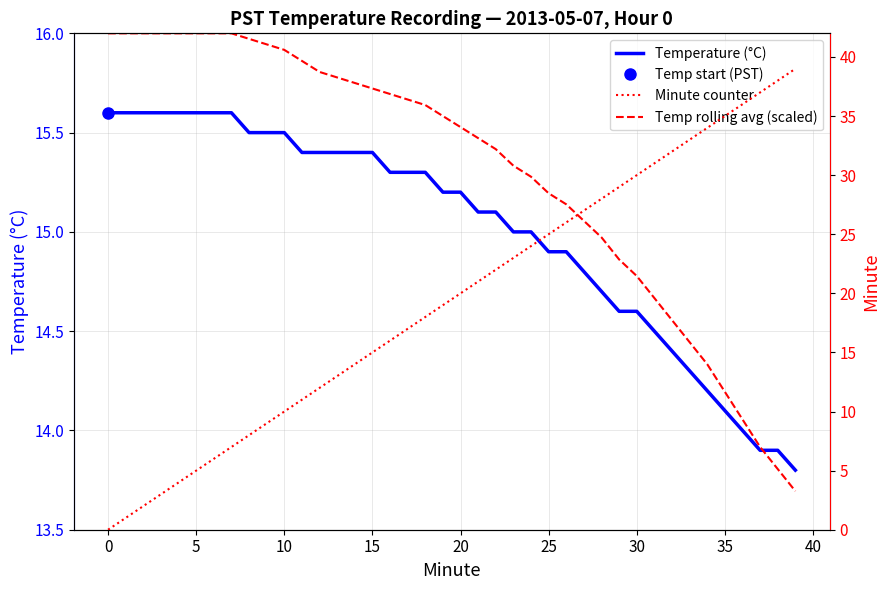

How many times do Temperature (°C) and Minute counter cross each other?

1